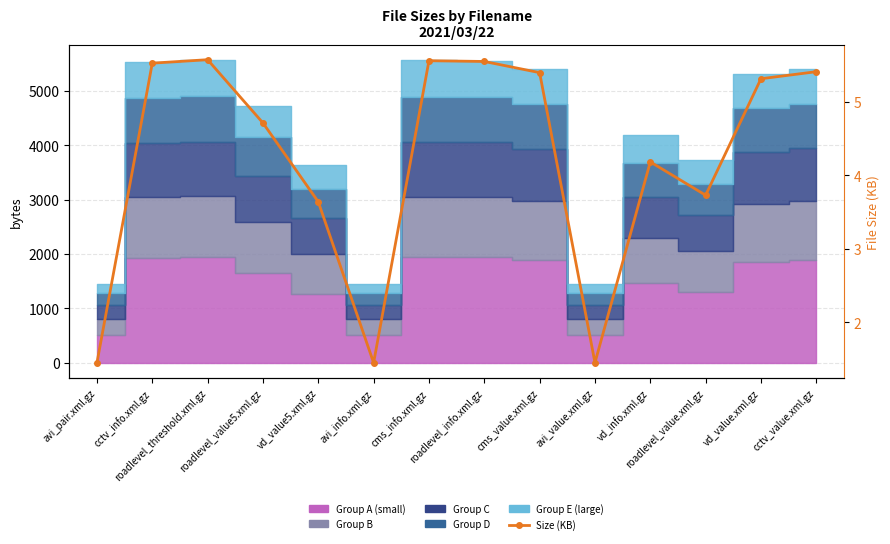

Reading left to right, transcribe all the data shown in this chart.

1.4	5.5	5.6	4.7	3.6	1.4	5.6	5.5	5.4	1.4	4.2	3.7	5.3	5.4